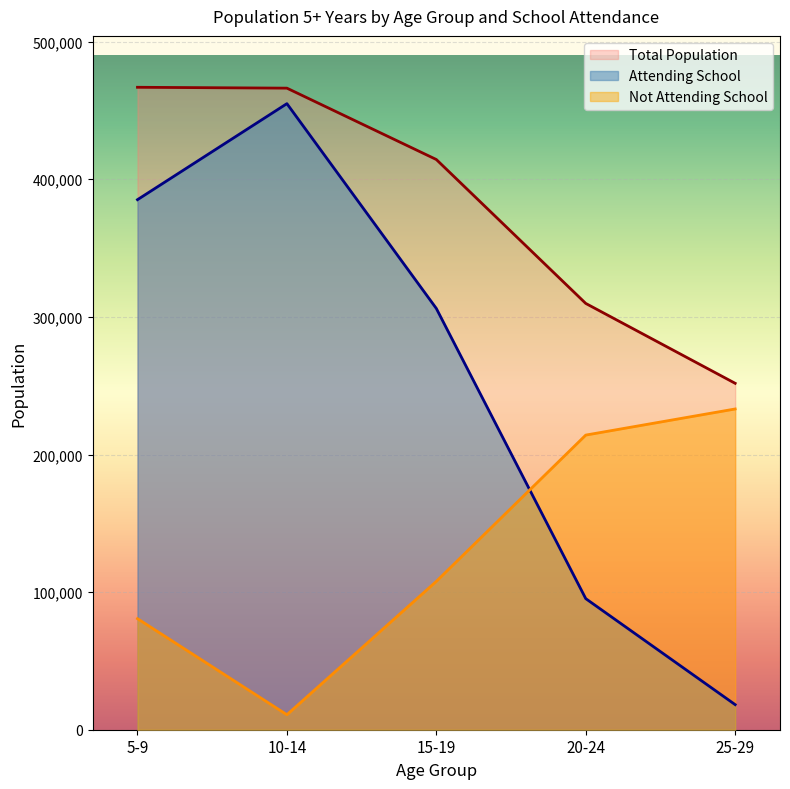

What is the difference between the 25-29 values at Total Population and Not Attending?

18650